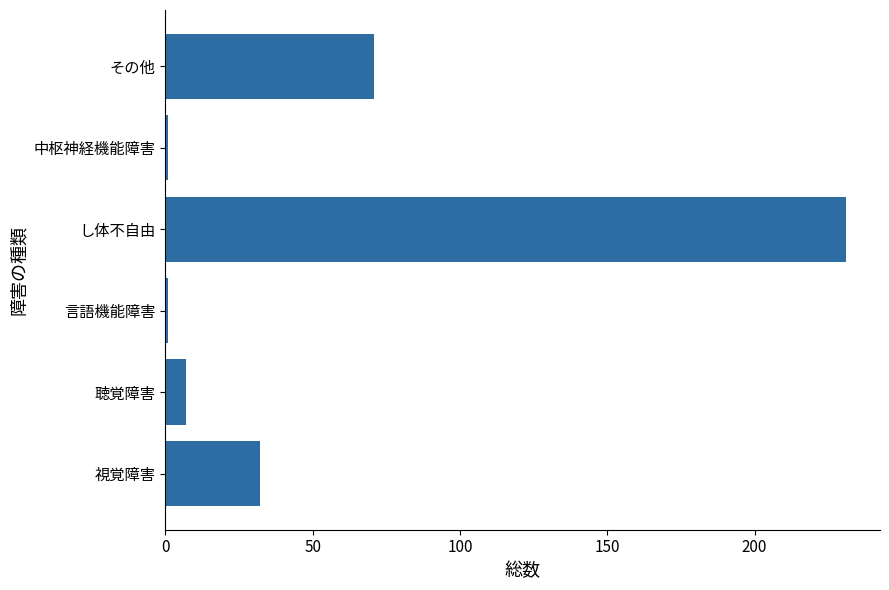

What is the maximum value shown in the chart?

231